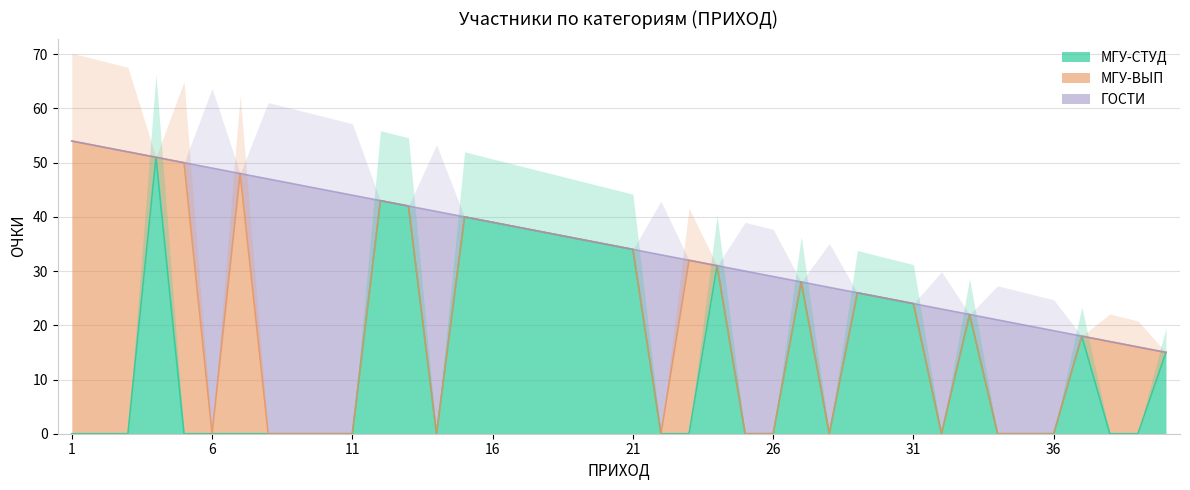

How many times do МГУ-СТУД and МГУ-ВЫП cross each other?

5